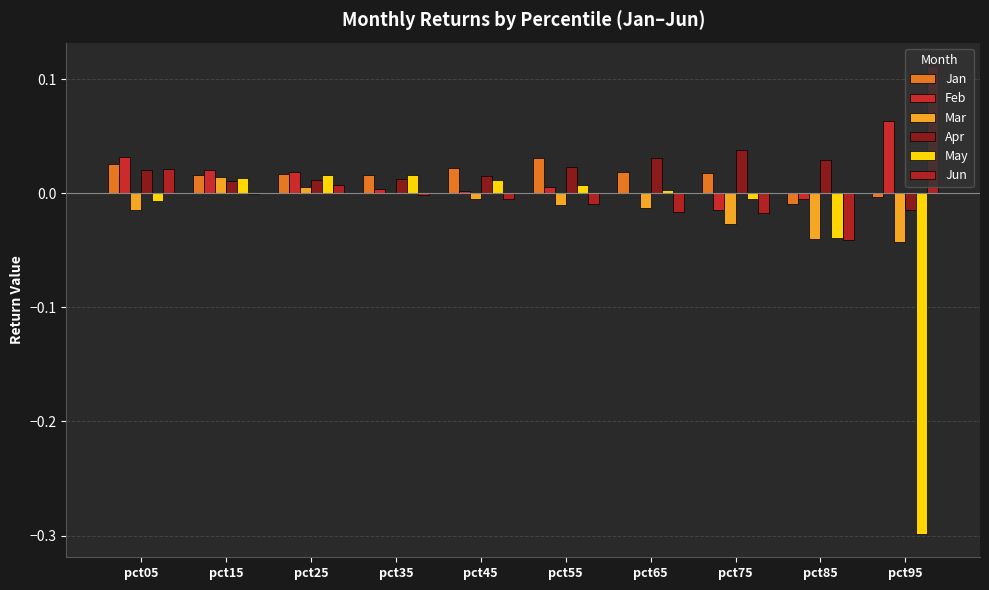

Between pct75 and pct95, which series saw the biggest shift?

May